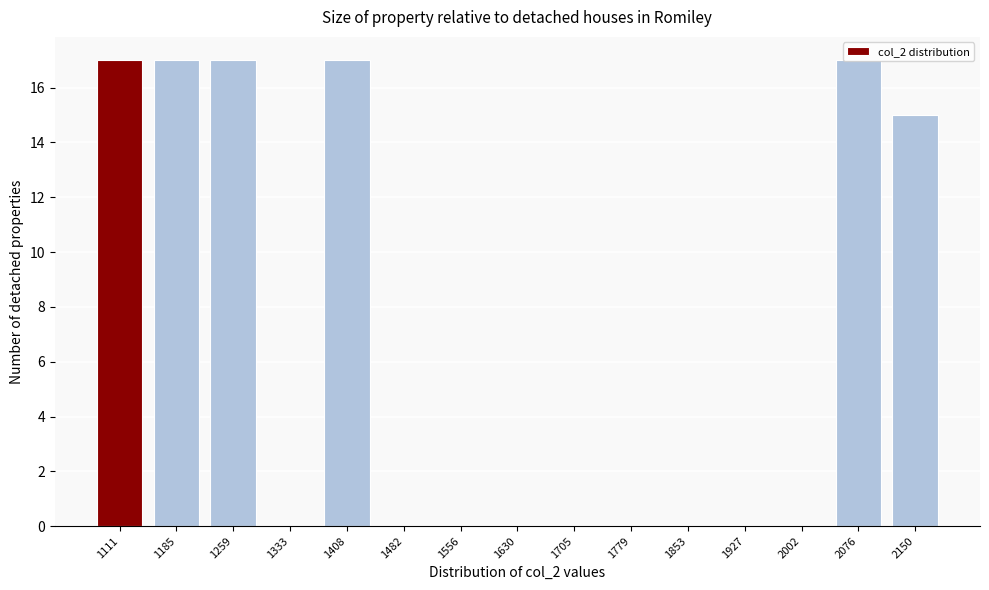

What is the greatest value displayed?

17